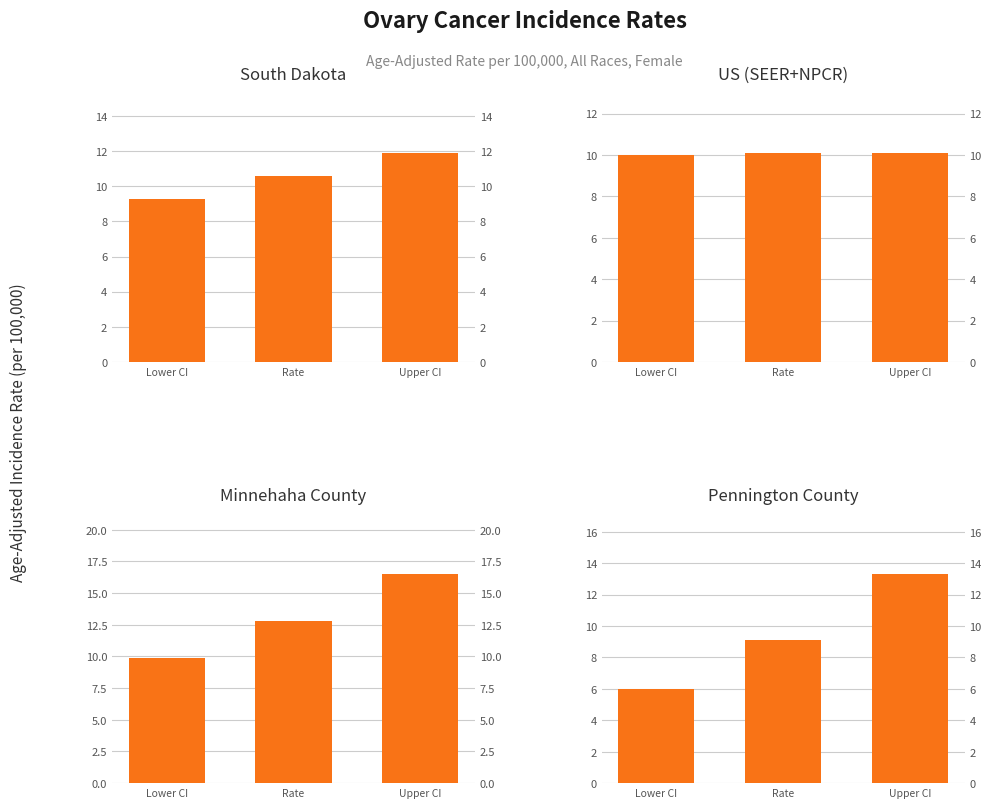

What is the sum of the South Dakota values at Rate and Upper CI?

22.5